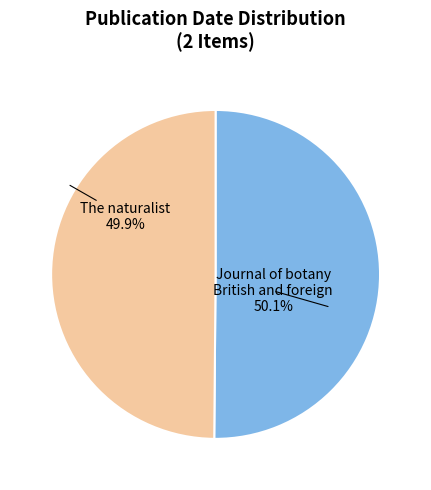

Is there any slice that represents more than half of the pie?

Yes